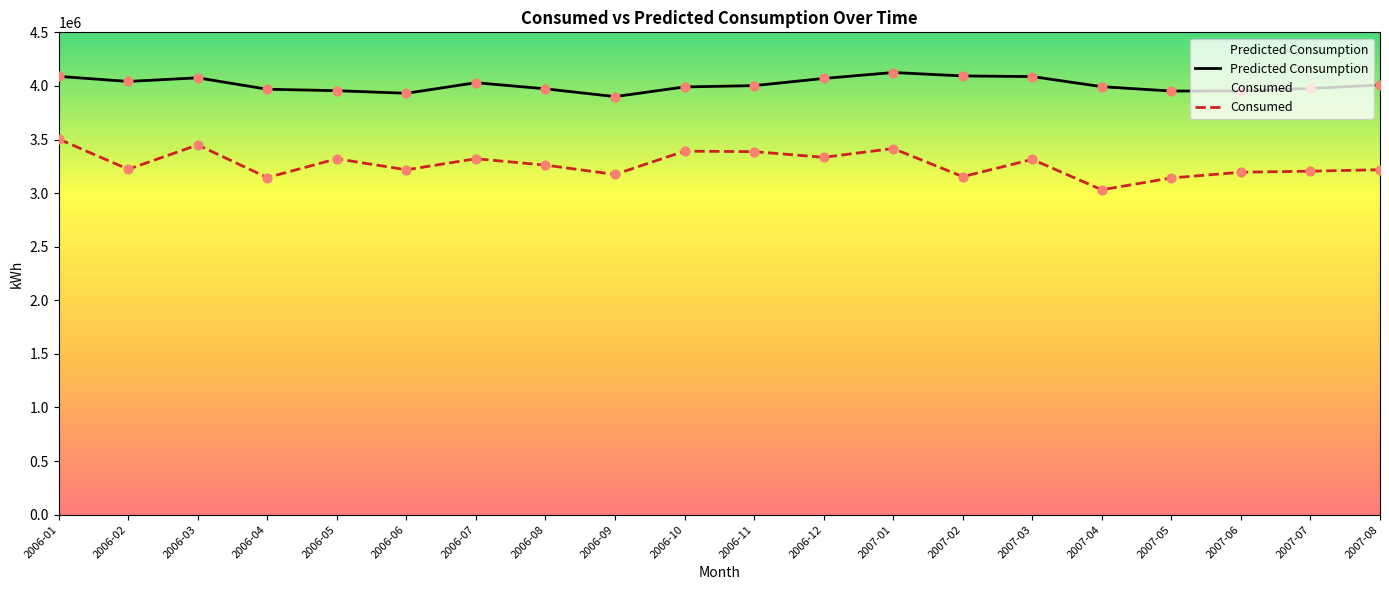

Is the value of Consumed at 2007-03 greater than the value of Predicted Consumption at 2007-03?

No